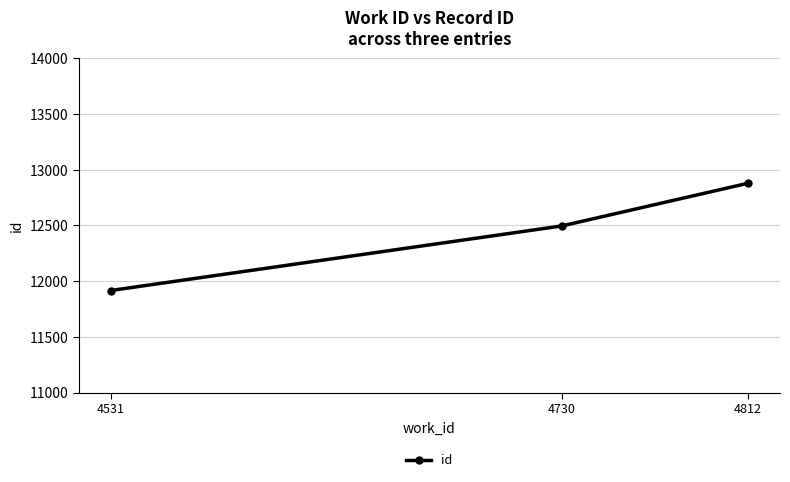

What is the difference between the values at 4730 and 4812?

383